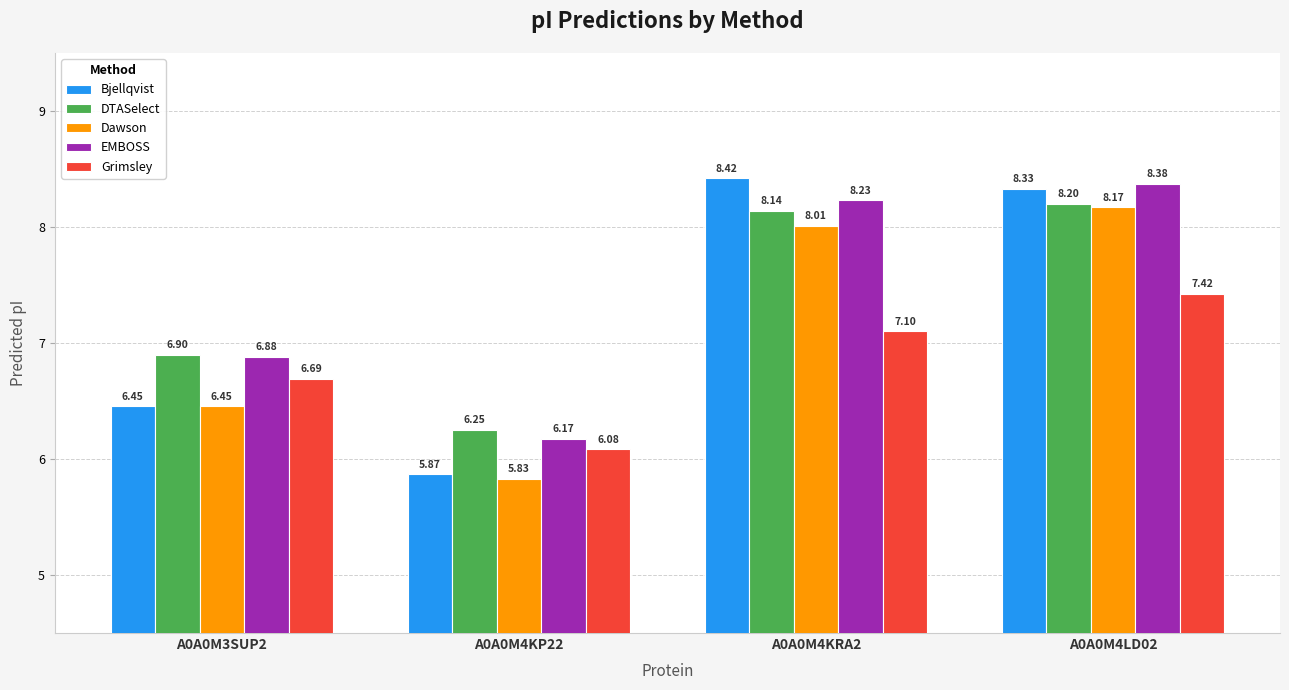

What is the difference between the highest and lowest values at A0A0M4LD02?

1.0